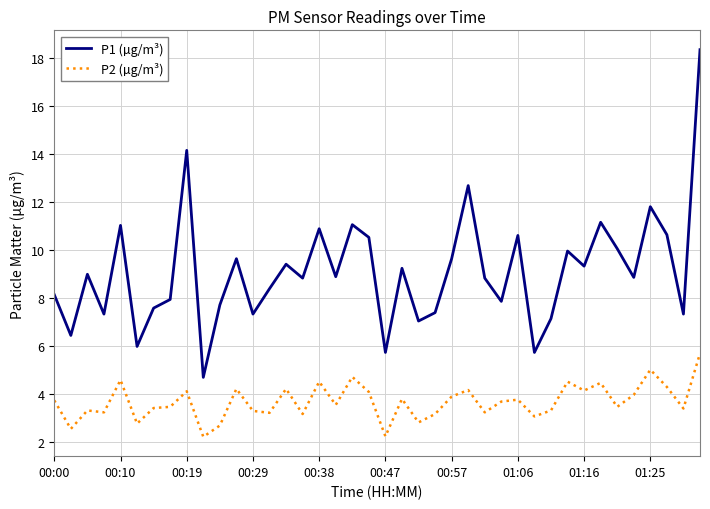

Which series has the widest spread of values?

P1 (µg/m³)